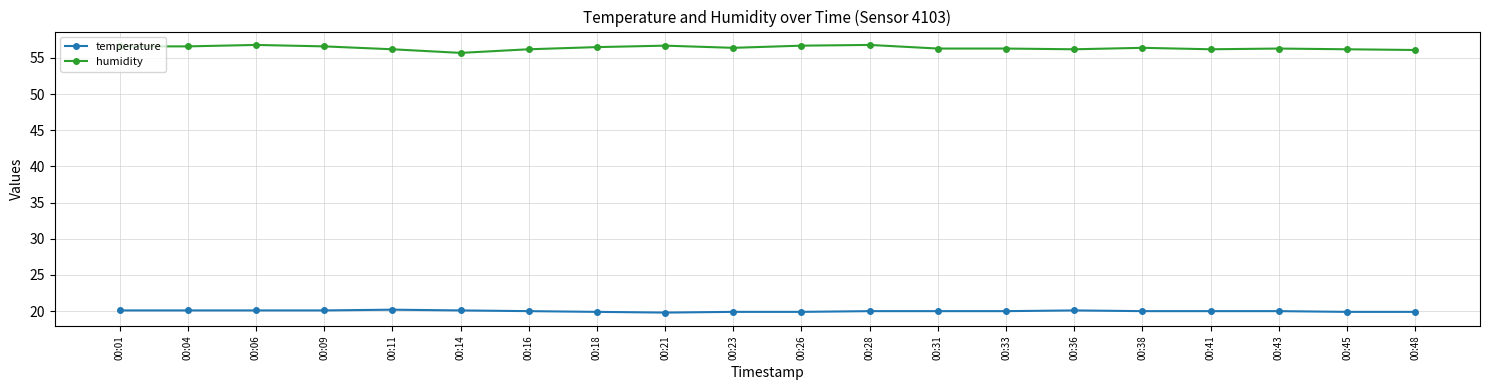

Rank the series by their average value, from highest to lowest.

humidity, temperature